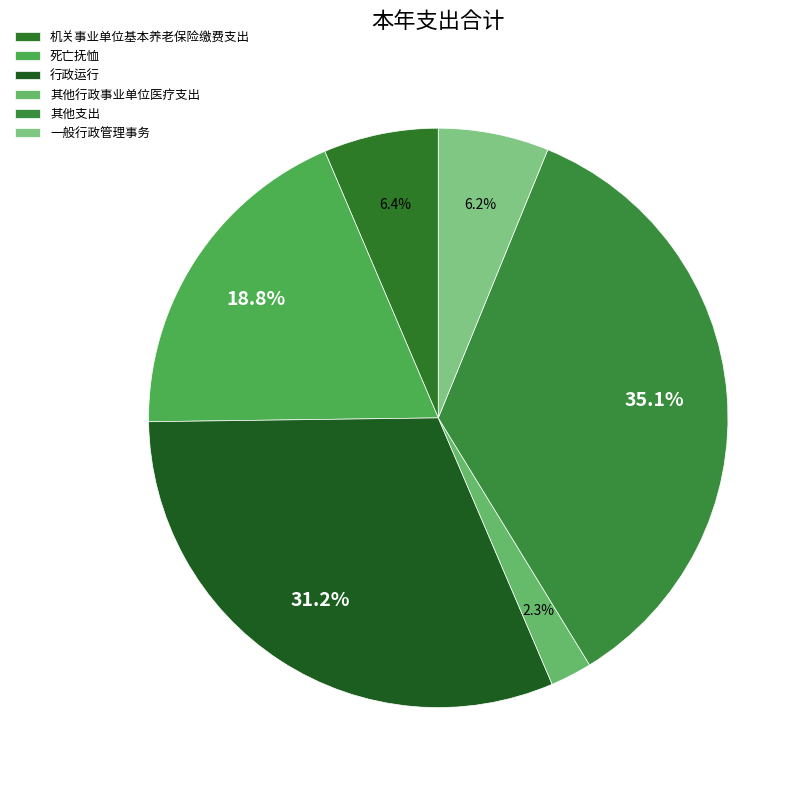

To the nearest percent, what is the difference between the largest and smallest slice percentages?

33%